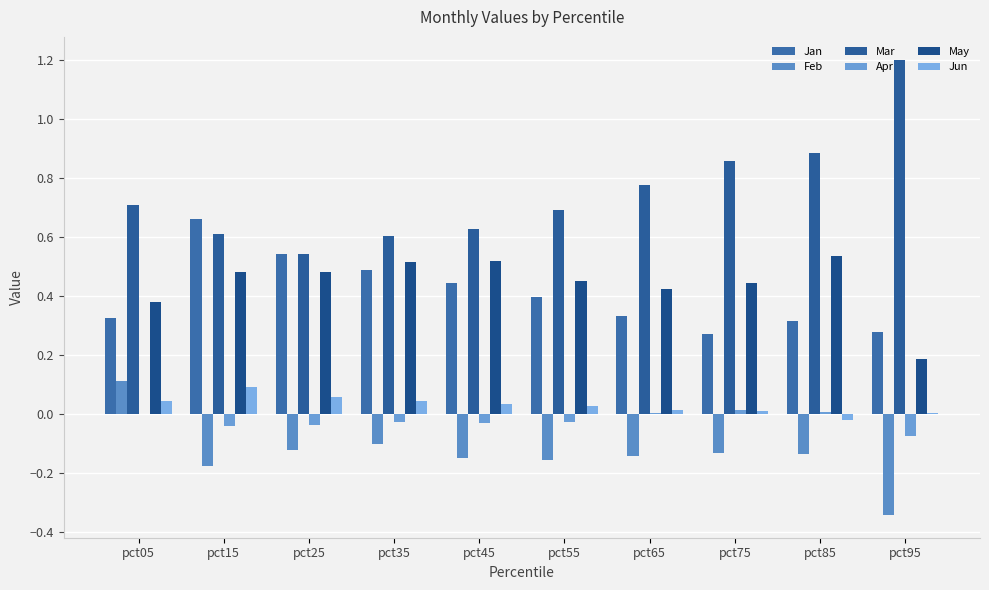

The value of Jan at pct25 is 0.5. True or false?

True